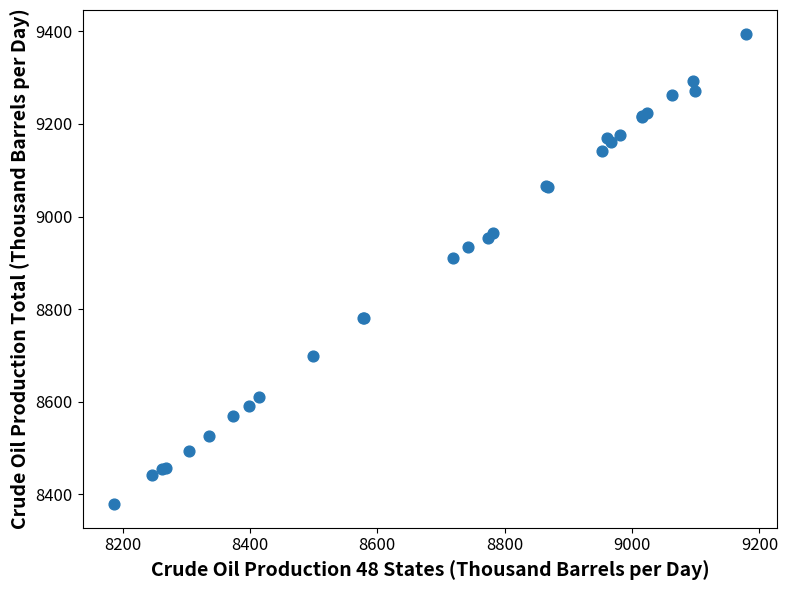

What Y value in the scatter plot is closest to 8886?

8910.6